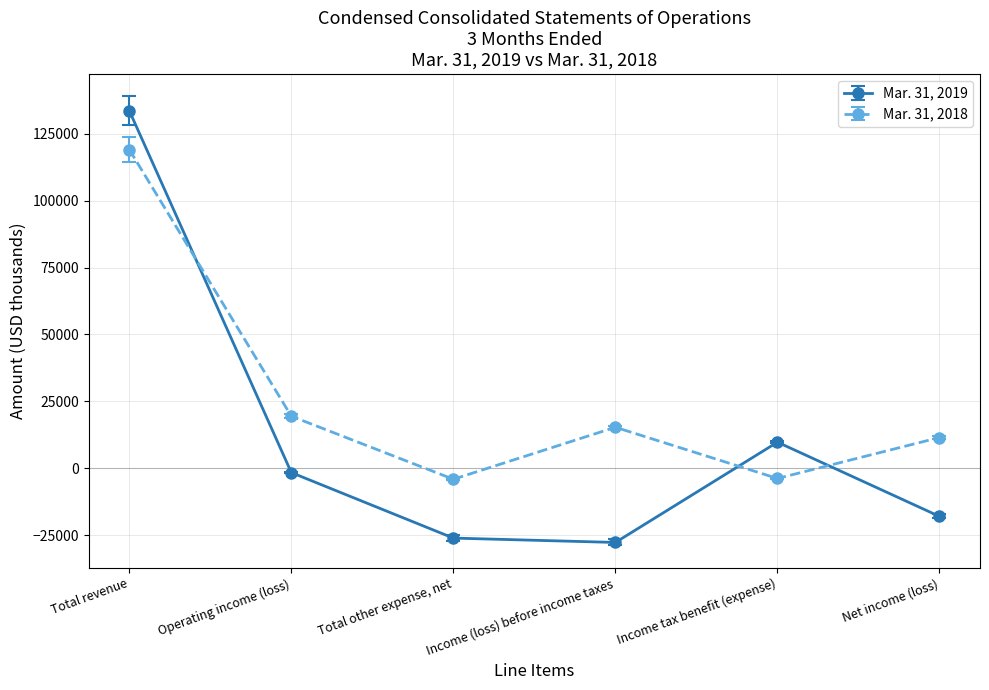

At which category is the sum across all series the highest?

Total revenue